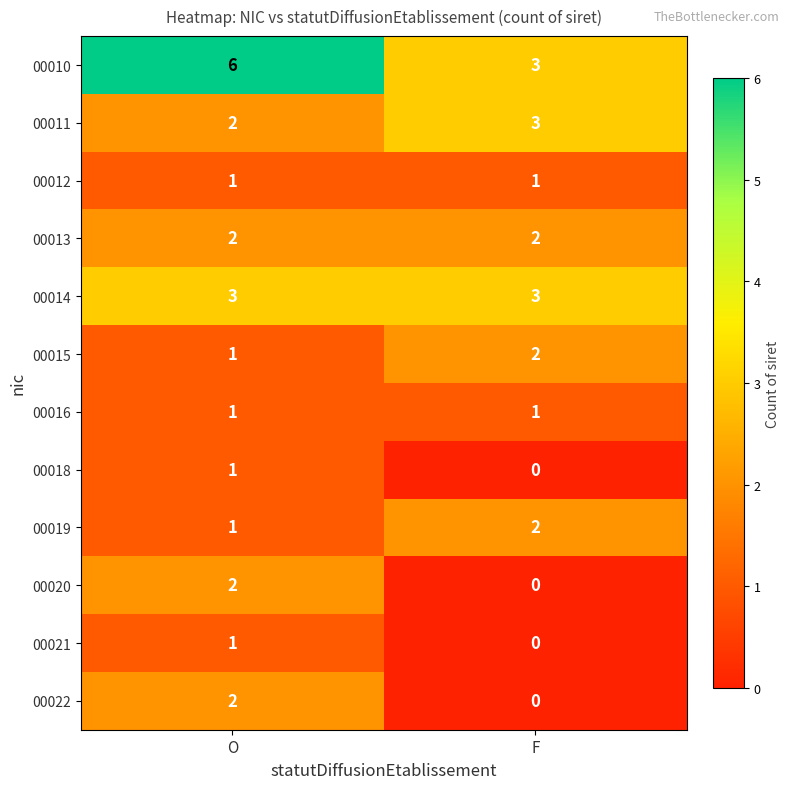

What is the spread (max minus min) of values at O?

5